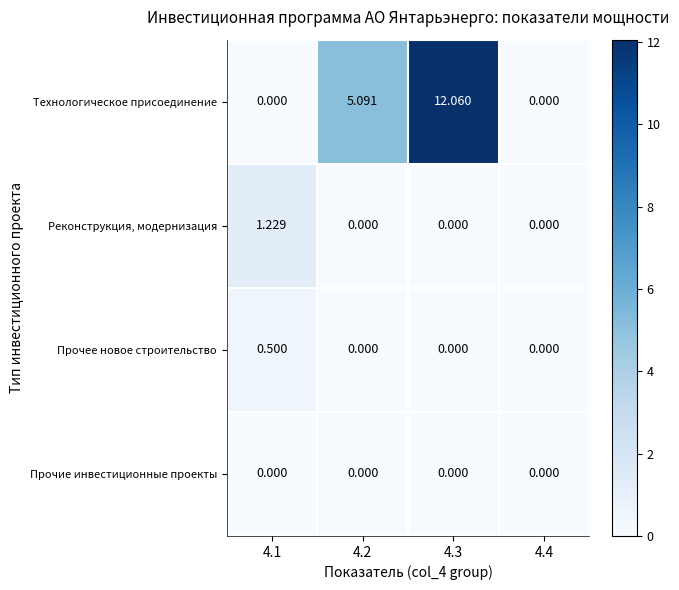

At which category is the sum across all series the highest?

4.3